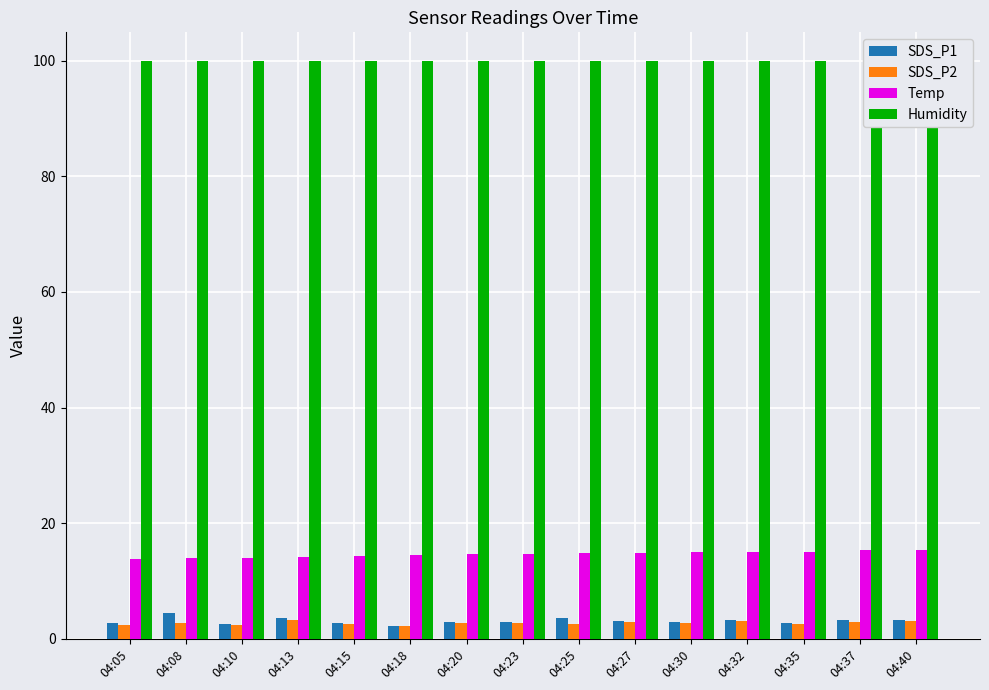

Count the number of data series in this chart.

4